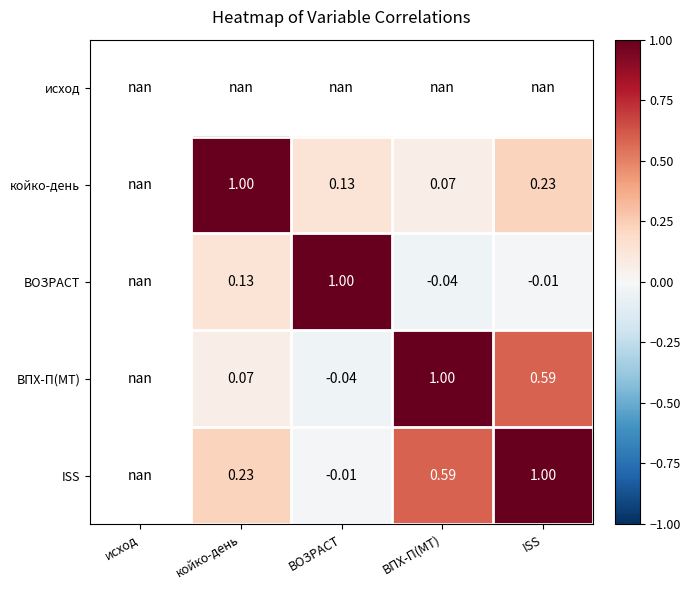

Between ВПХ-П(МТ) and койко-день, which is larger?

койко-день